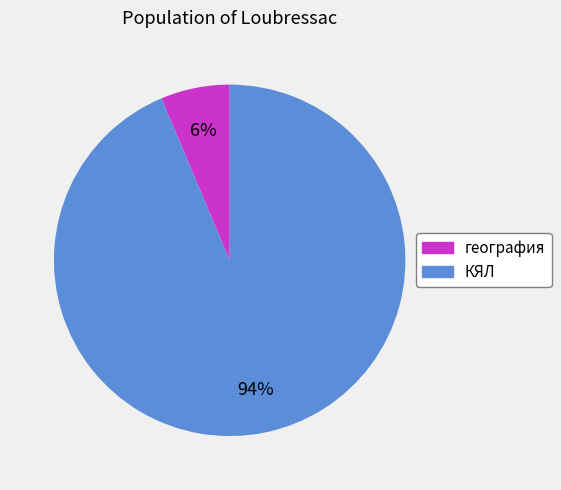

True or false: КЯЛ accounts for 99% of the total.

False